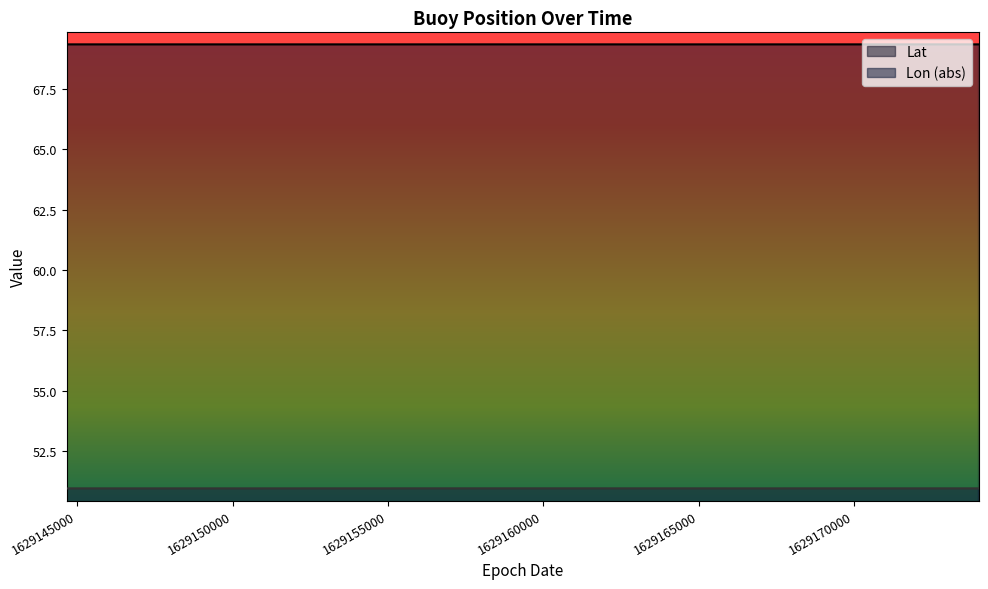

Which series has the widest spread of values?

Lon (abs)